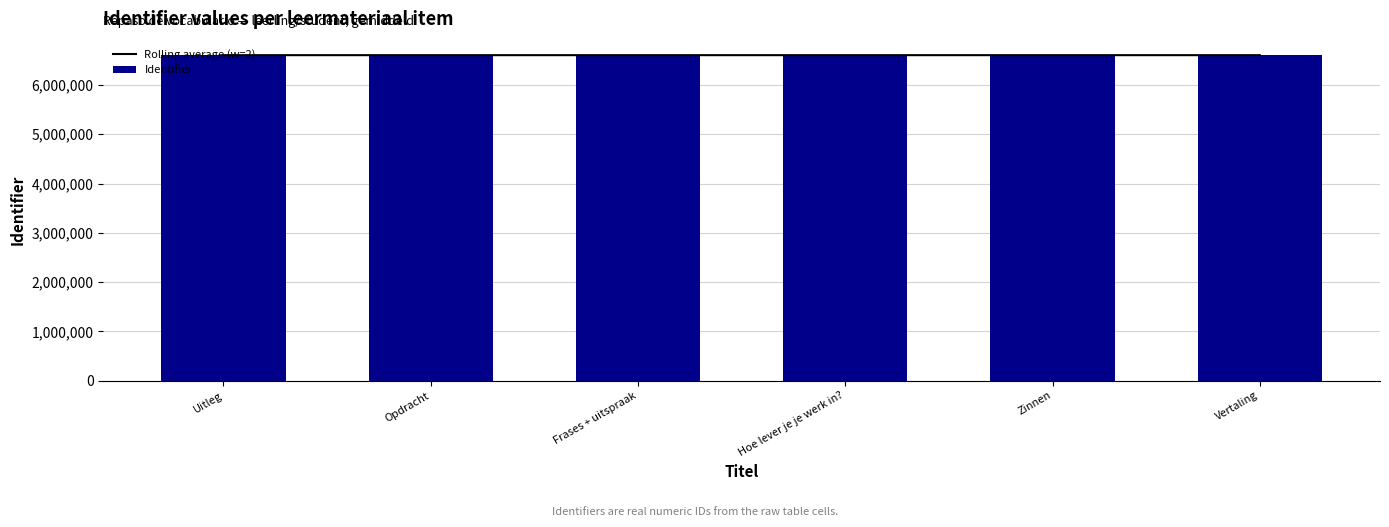

Which series has the largest total across all categories?

Identifier